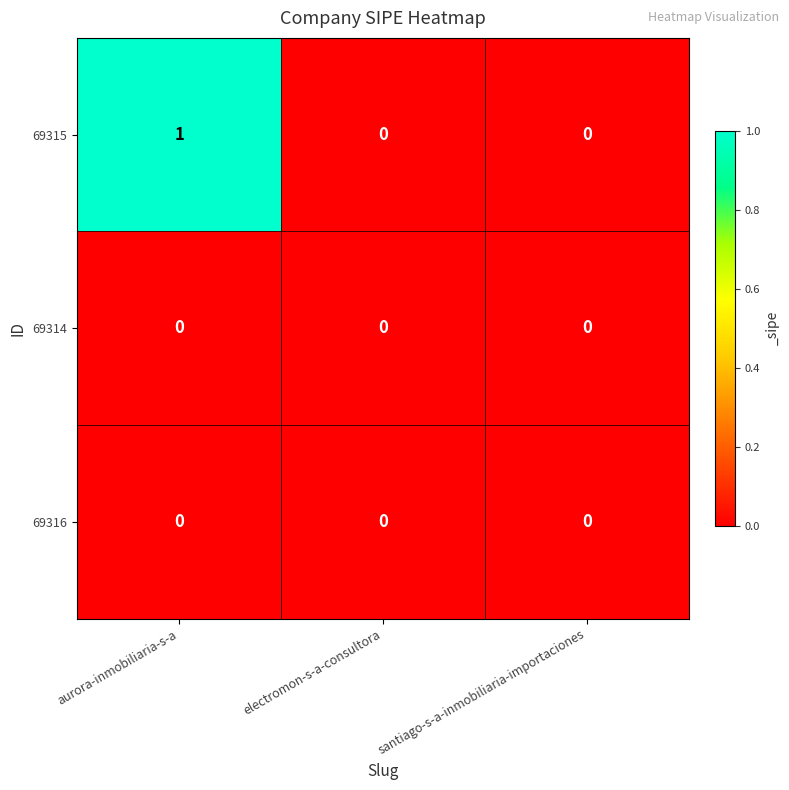

The value of 69316 at aurora-inmobiliaria-s-a is 0. True or false?

True